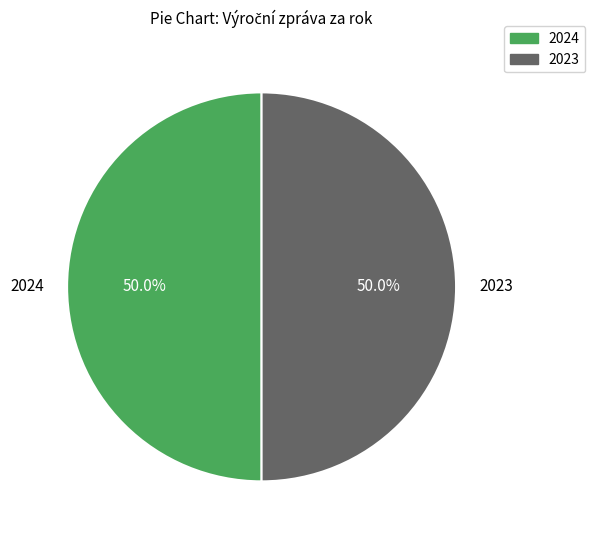

Do 2024 and 2023 together represent more than half of the pie?

Yes